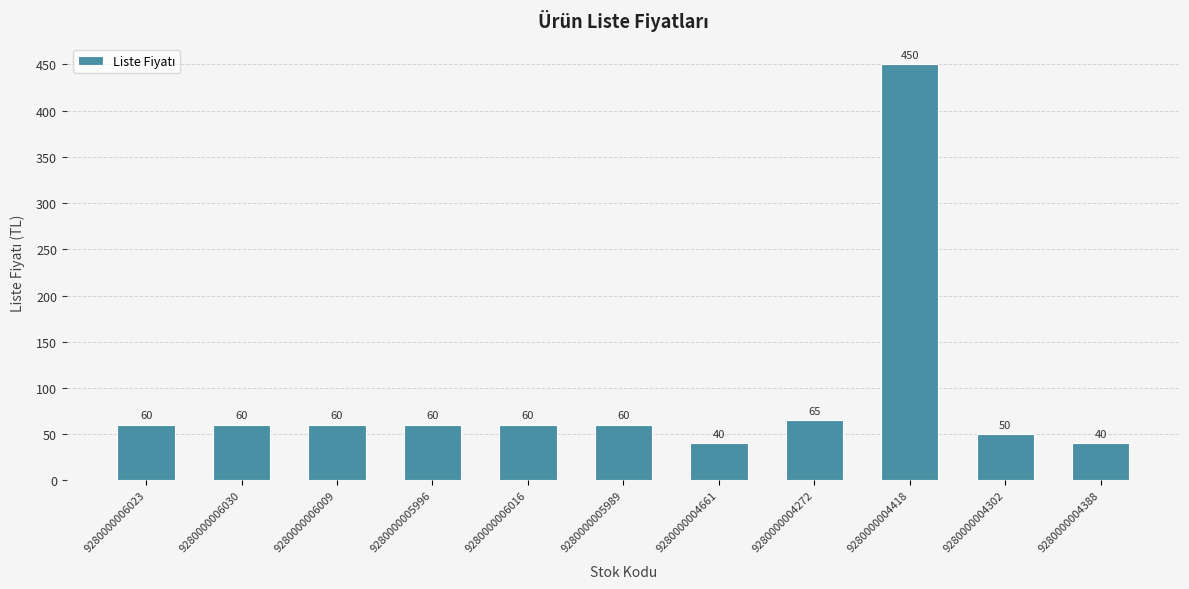

Which label corresponds to the largest value in the chart?

9280000004418